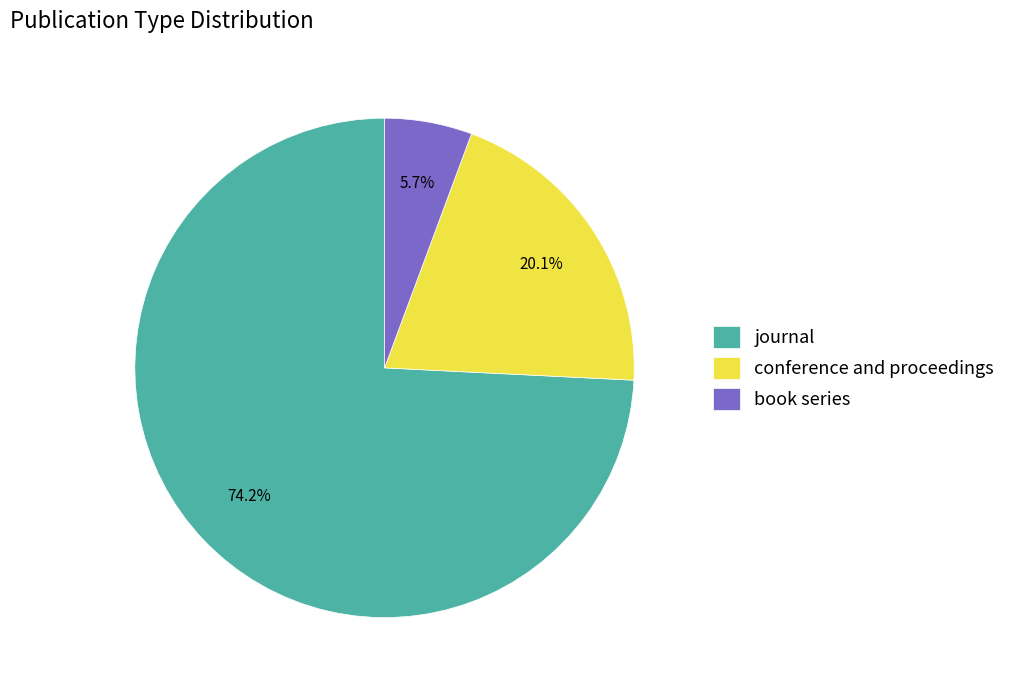

Which slice represents more than half of the pie?

journal